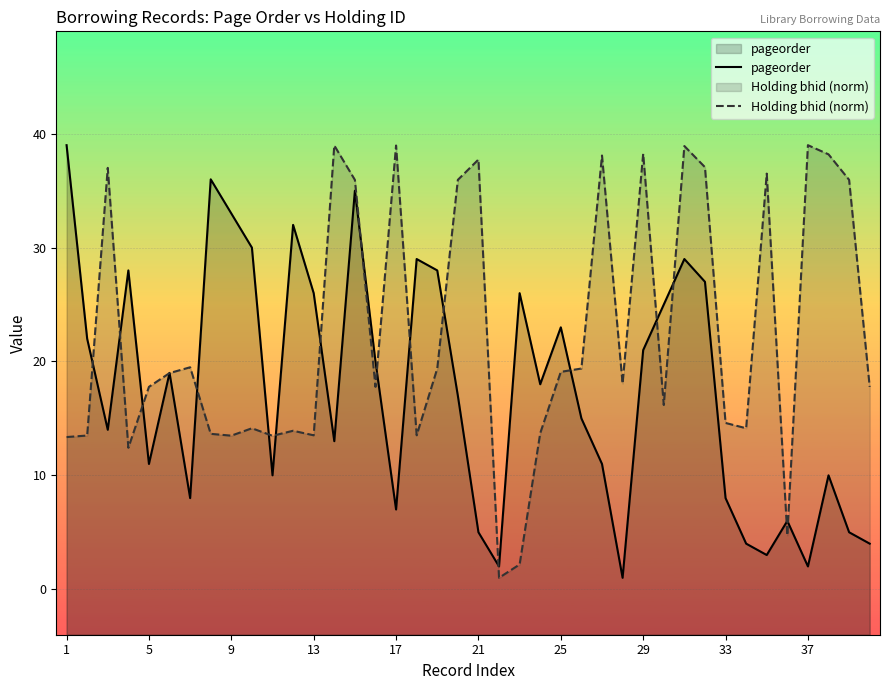

List the series in order of their overall mean, lowest first.

pageorder, Holding bhid (norm)